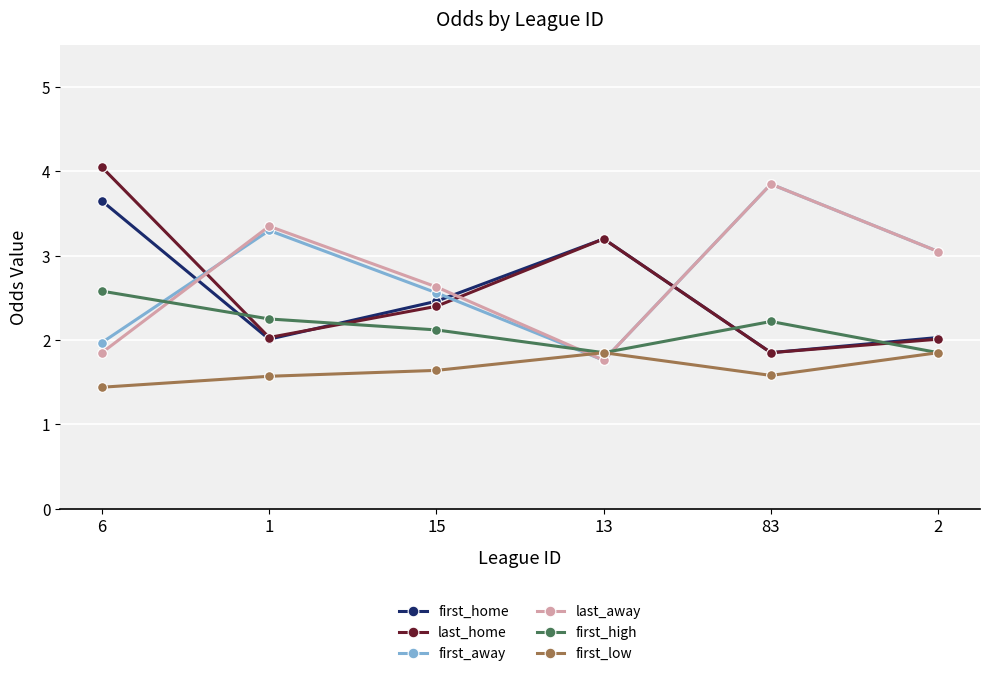

What position from the right is 1?

5